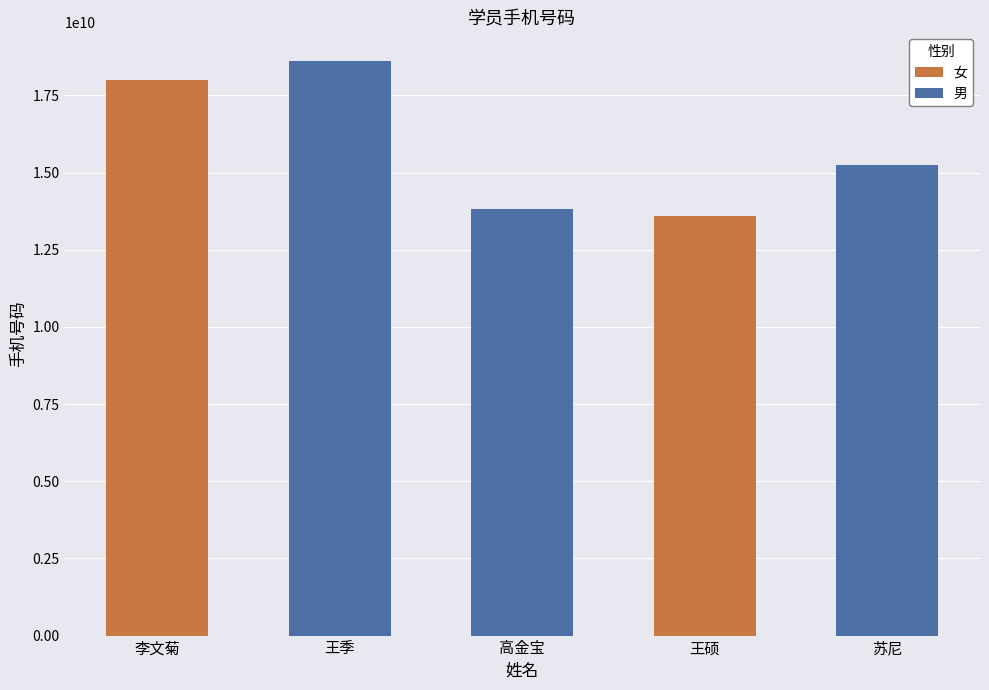

True or false: 男 has a value of 13810610031 at 高金宝.

True